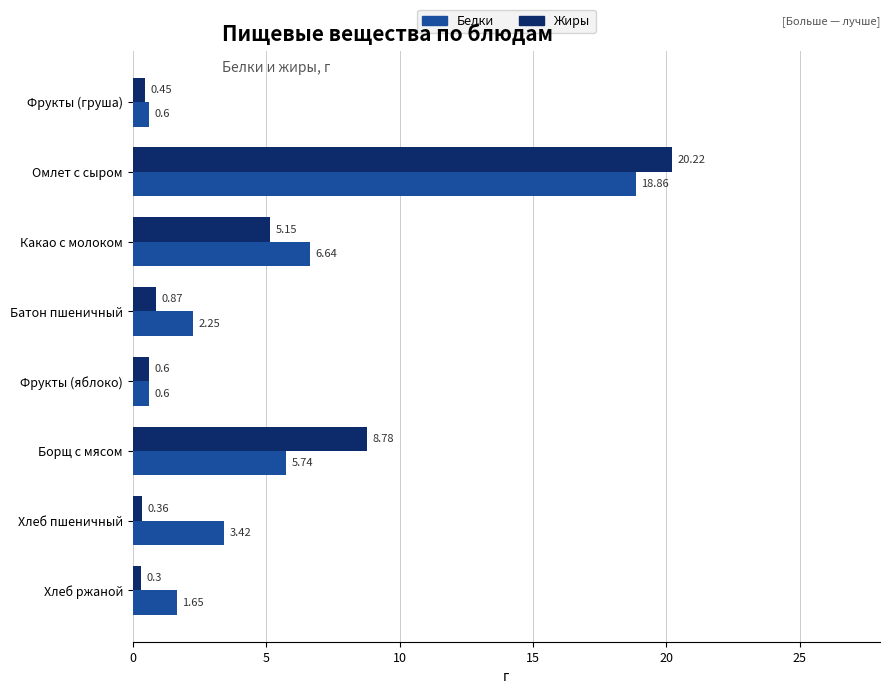

At which label is Жиры closest to 10?

Борщ с мясом